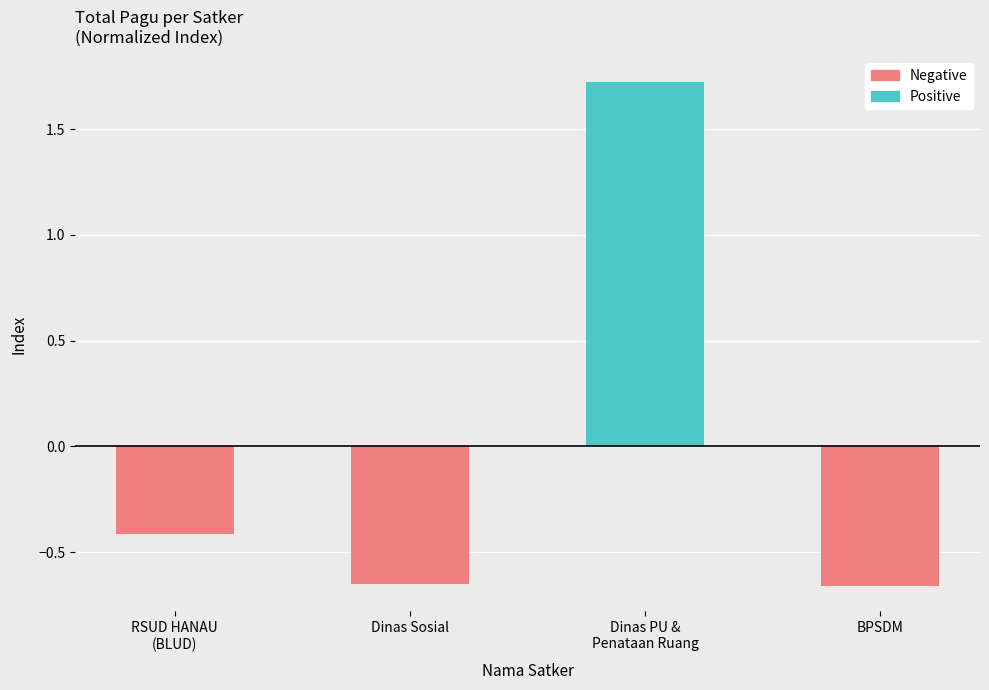

What is the value of the 2nd bar from the left?

-0.7